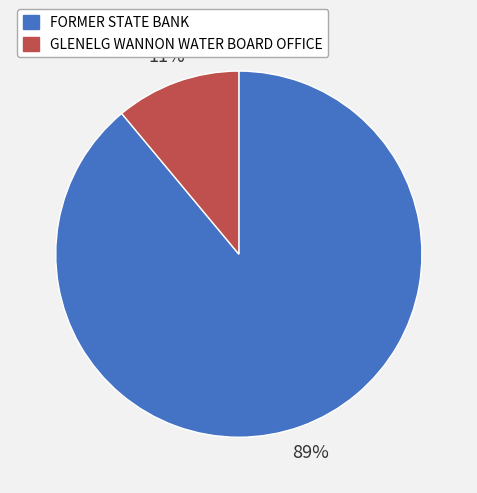

Is the sum of GLENELG WANNON WATER BOARD OFFICE and FORMER STATE BANK greater than half?

Yes